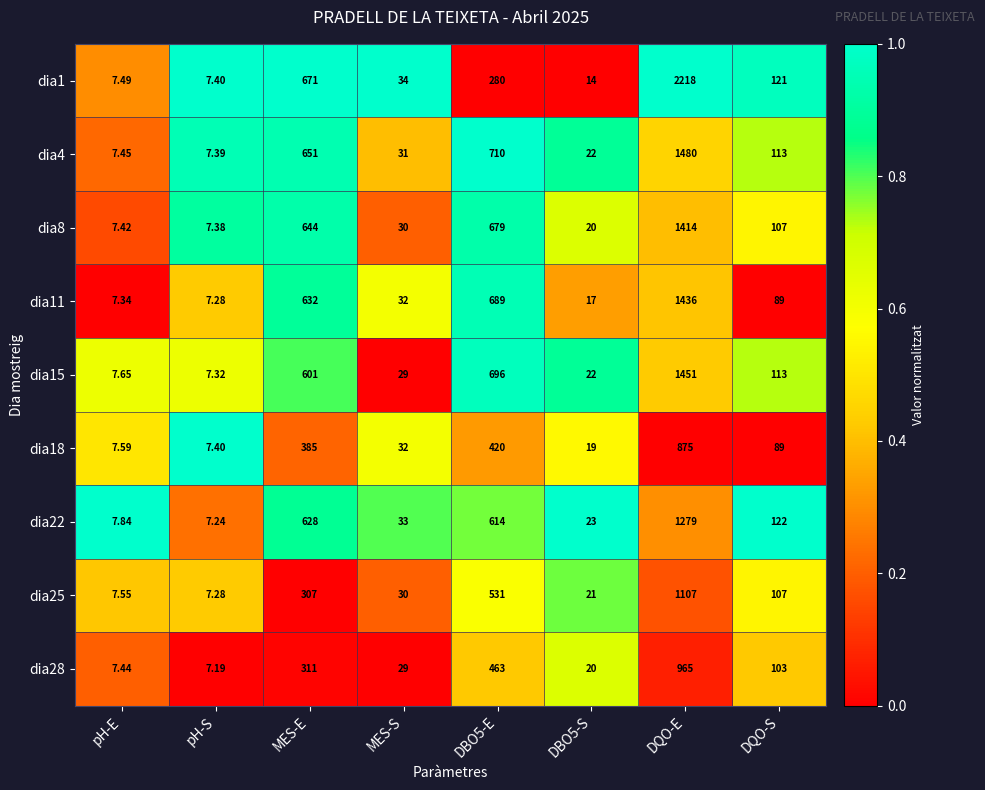

At which label does dia28 reach its minimum?

pH-S